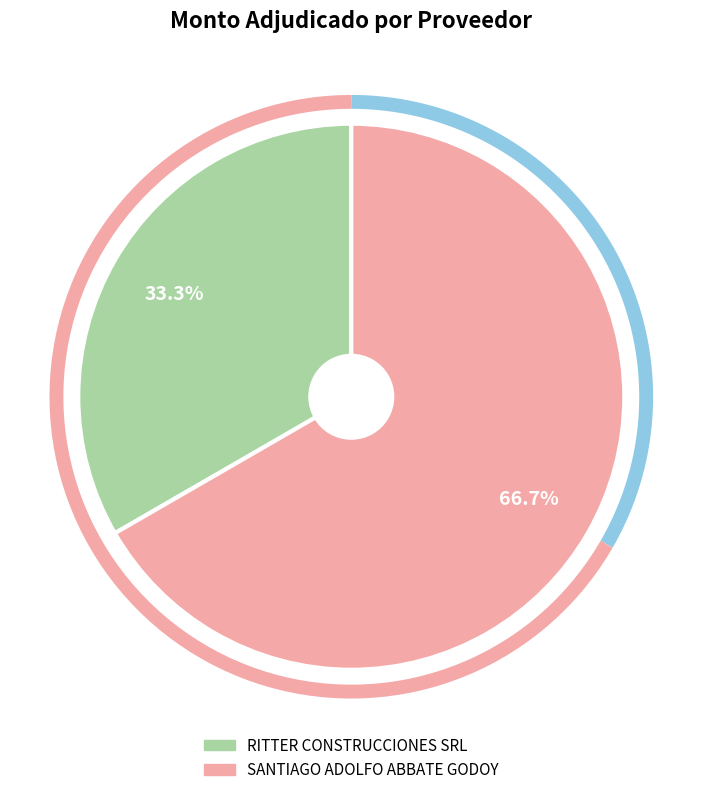

The SANTIAGO ADOLFO ABBATE GODOY slice represents 67% of the pie. True or false?

True